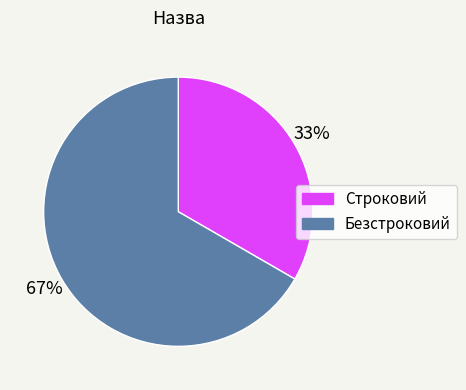

What percentage is the Строковий slice, to the nearest percent?

33%